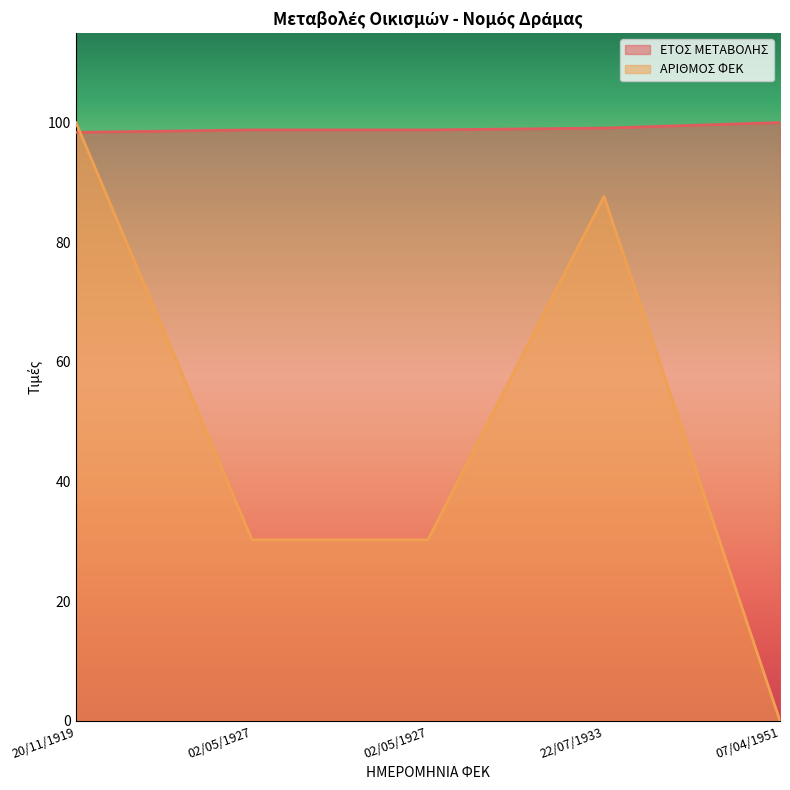

Which series has the largest total across all categories?

ΕΤΟΣ ΜΕΤΑΒΟΛΗΣ